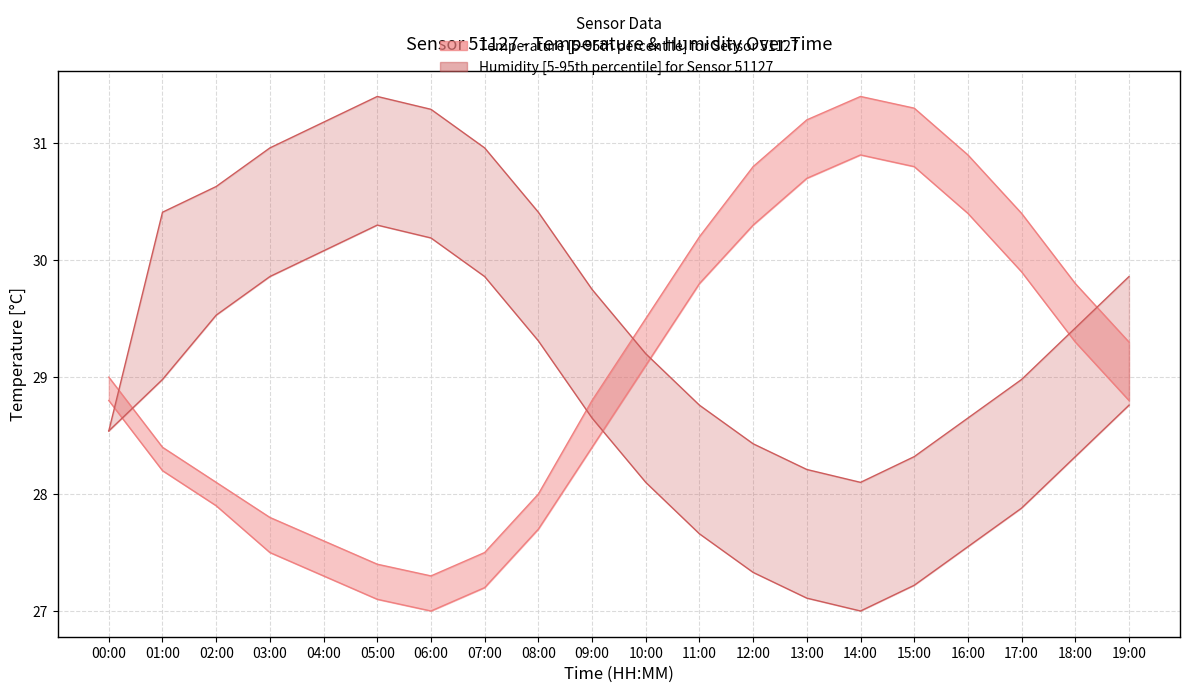

Reading right to left, transcribe all the data shown in this chart.

temperature_upper: 29.3	29.8	30.4	30.9	31.3	31.4	31.2	30.8	30.2	29.5	28.8	28.0	27.5	27.3	27.4	27.6	27.8	28.1	28.4	29.0
temperature_lower: 28.8	29.3	29.9	30.4	30.8	30.9	30.7	30.3	29.8	29.1	28.4	27.7	27.2	27.0	27.1	27.3	27.5	27.9	28.2	28.8
humidity_upper: 29.9	29.4	29.0	28.6	28.3	28.1	28.2	28.4	28.8	29.2	29.8	30.4	31.0	31.3	31.4	31.2	31.0	30.6	30.4	28.5
humidity_lower: 28.8	28.3	27.9	27.6	27.2	27.0	27.1	27.3	27.7	28.1	28.6	29.3	29.9	30.2	30.3	30.1	29.9	29.5	29.0	28.5